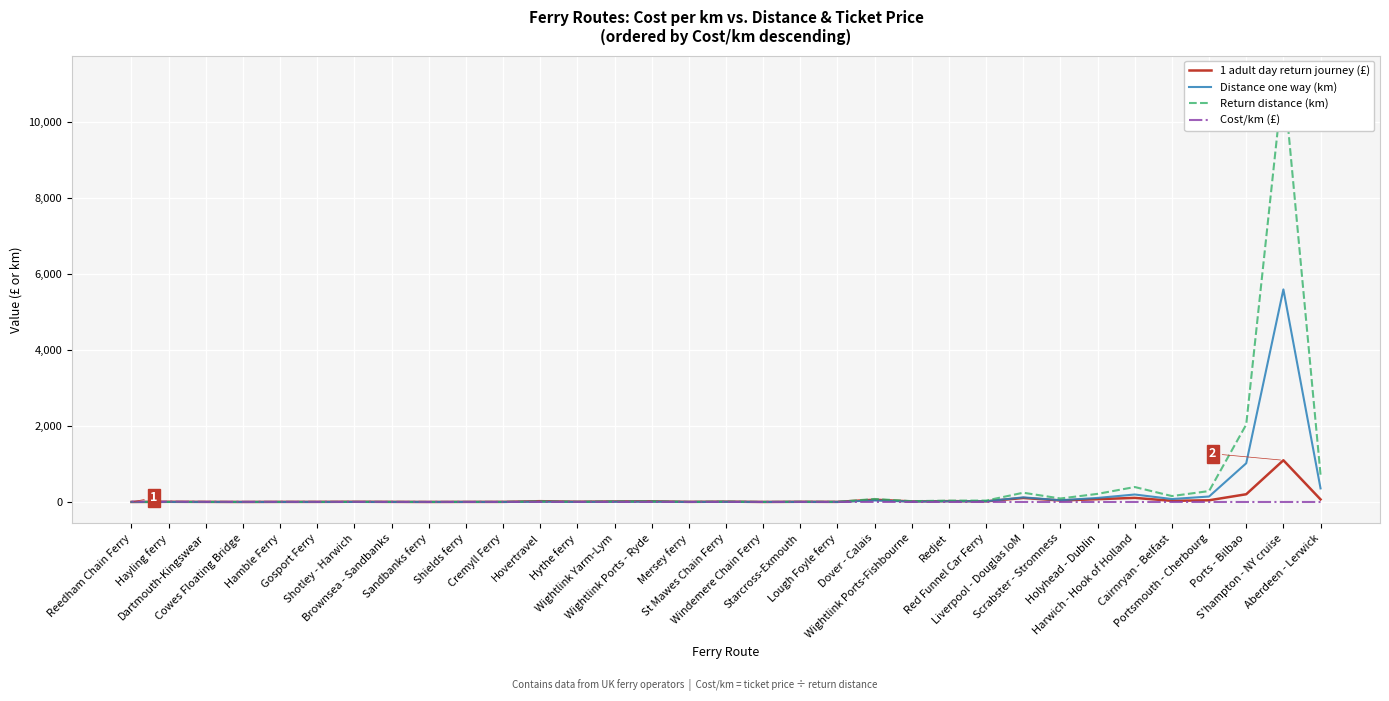

What is the difference between the maximum and second lowest values in the Distance one way (km) series?

5599.9